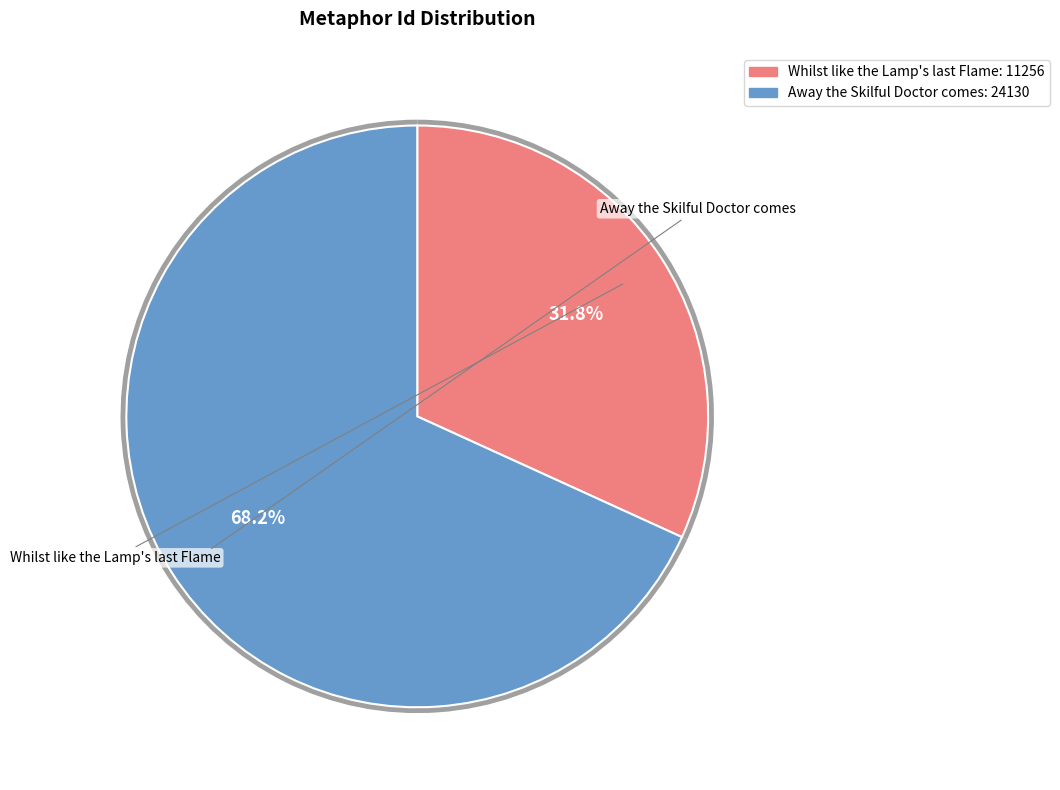

Which slice is the smallest?

Whilst like the Lamp's last Flame